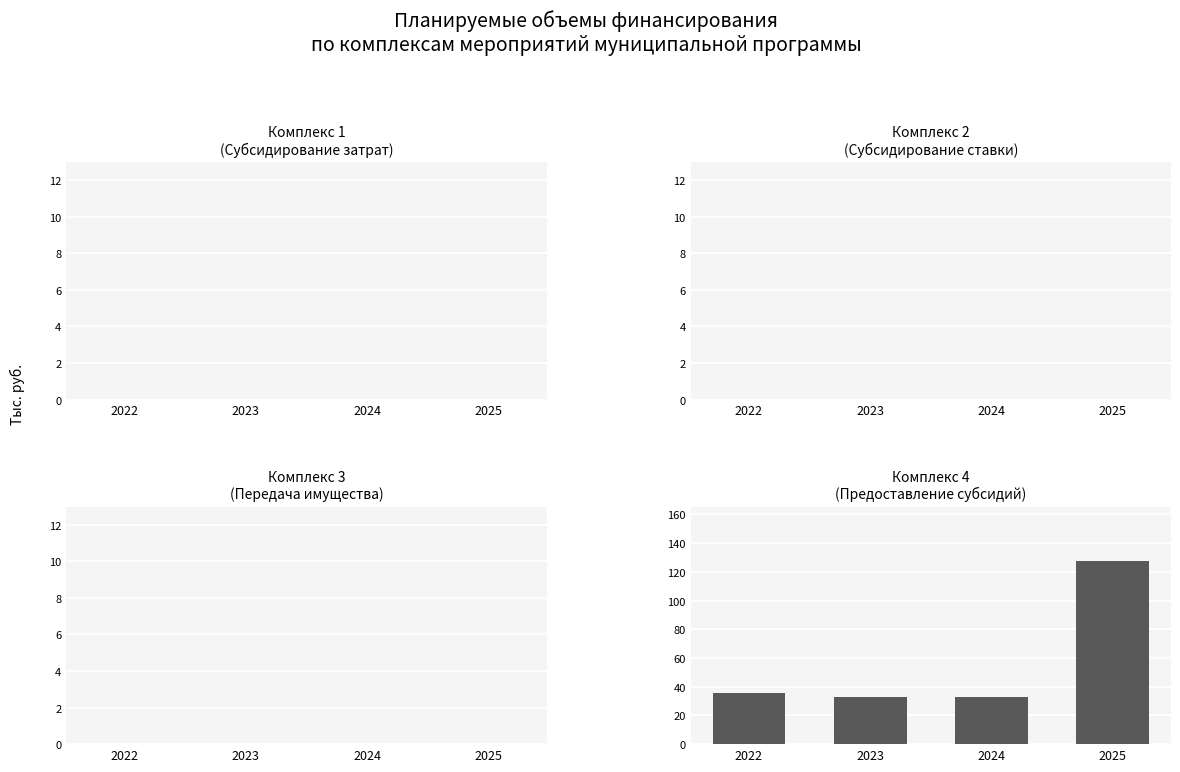

What is the sum of the values at 2025 and 2023?

160.3